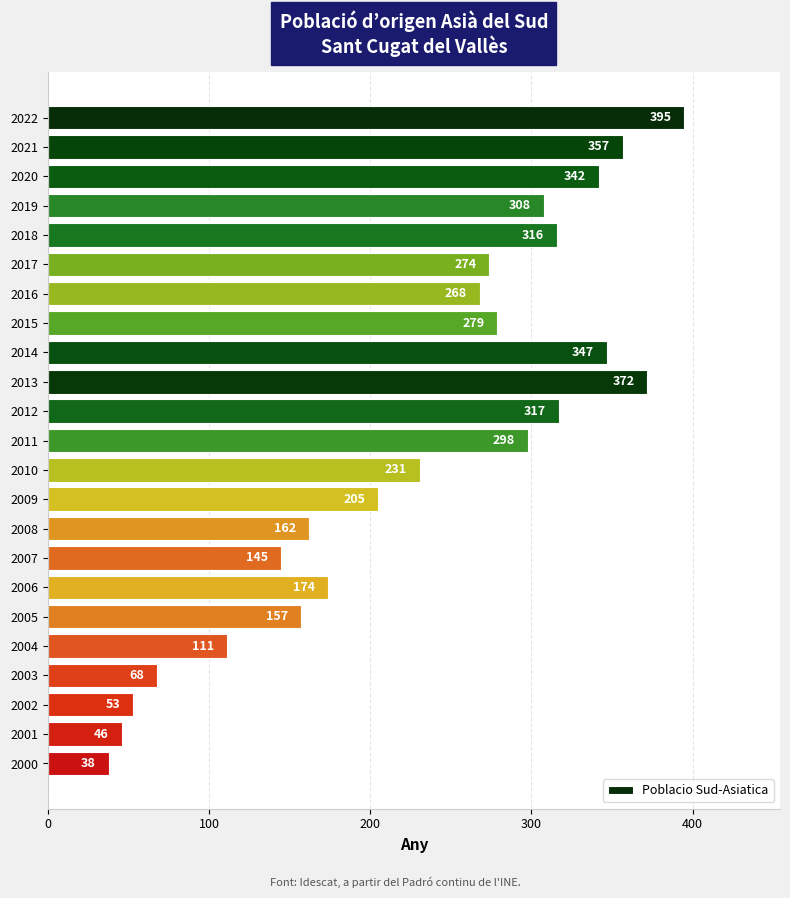

What is the sum of all values?

5263